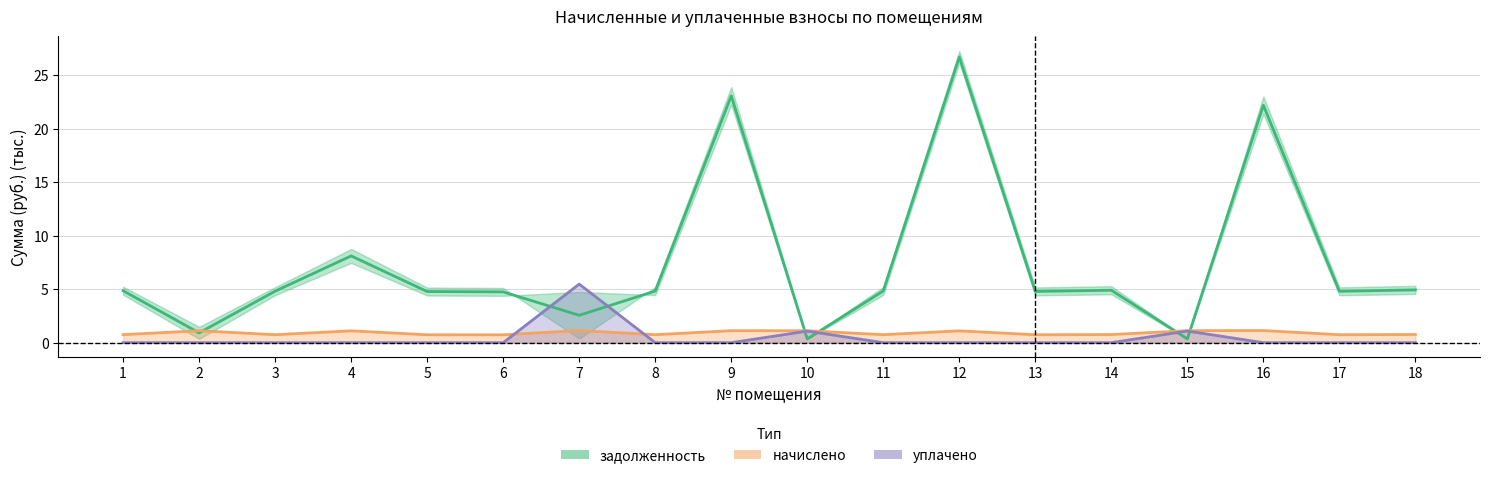

Read the начислено value at 2.

1.1